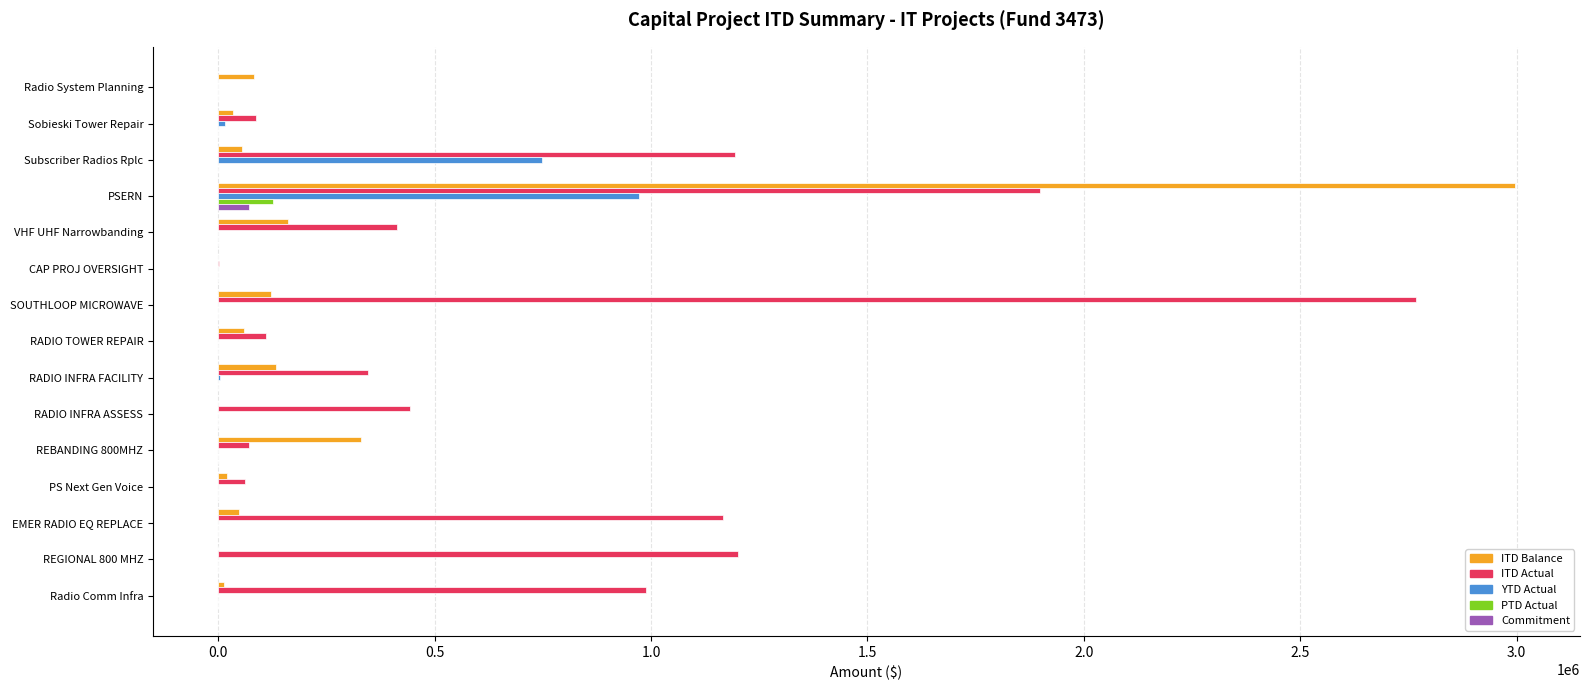

Which category has the highest value in the PTD Actual series?

PSERN